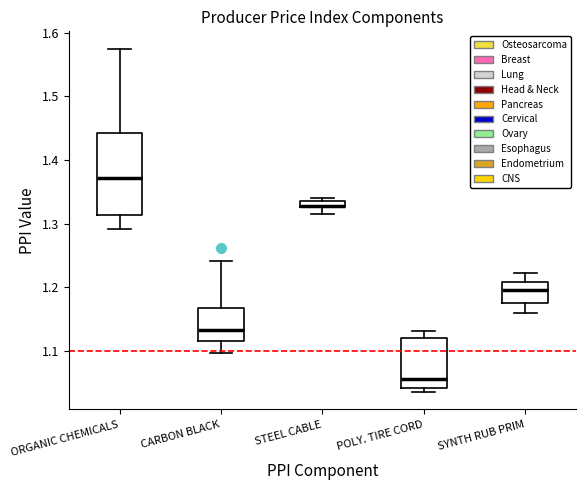

Which box is the tallest, from its lower edge to its upper edge?

ORGANIC CHEMICALS